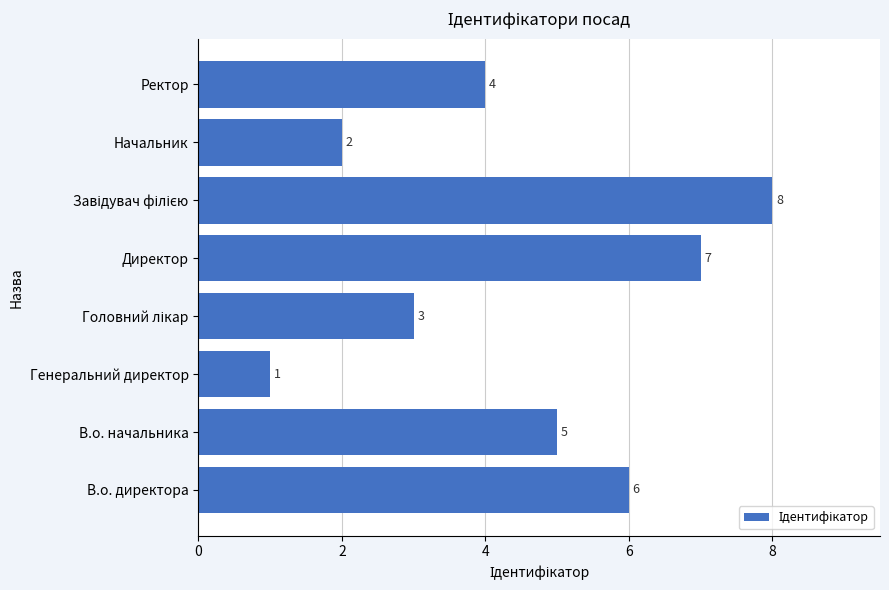

What is the change in value from В.о. директора to Начальник?

-4